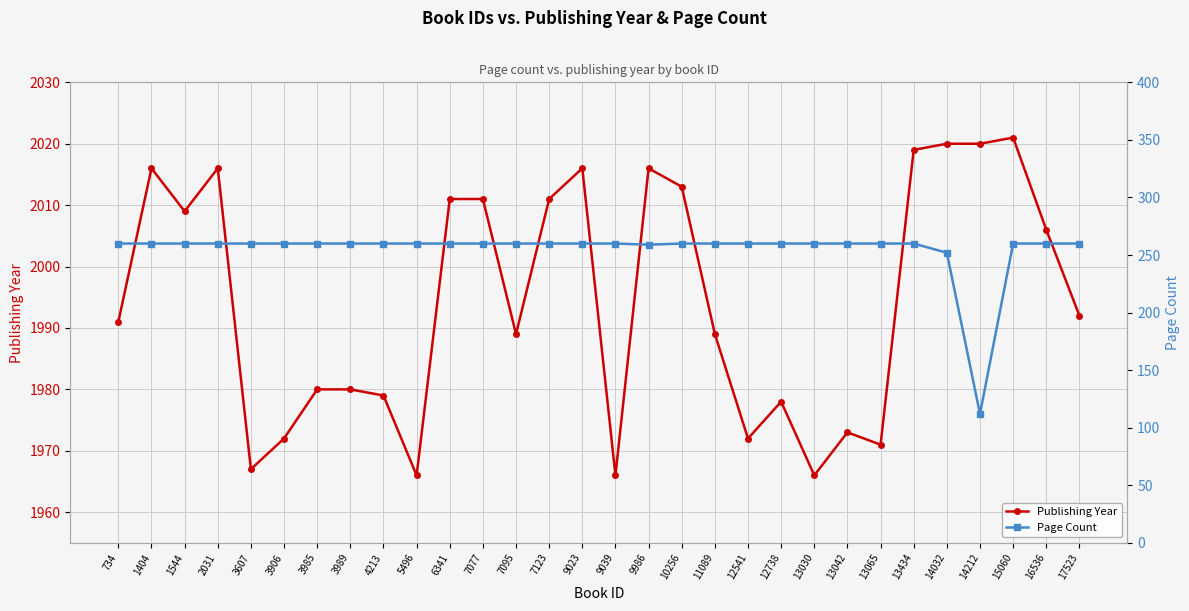

At which label does Page Count reach its minimum?

14212